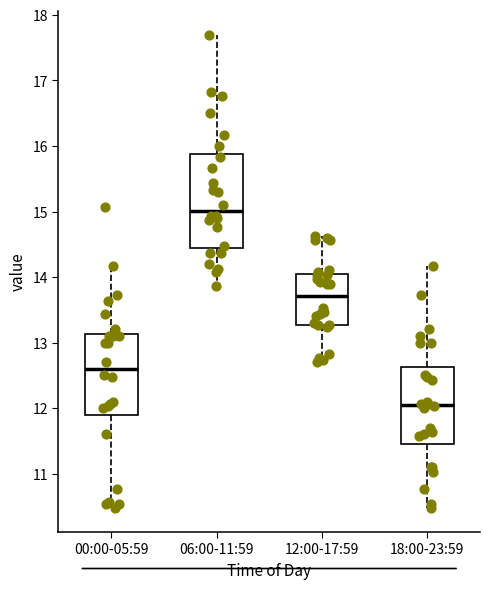

Reading left to right, transcribe this box plot: for each box, give where its median line is, the range the box spans, and where its two whiskers end, as read against the y-axis. The values are not printed on the chart, so give them approximately, as read against the axis.

00:00-05:59: median 12.6, box 11.9 to 13.1, whiskers 10.5 to 14.2
06:00-11:59: median 15.0, box 14.4 to 15.9, whiskers 13.9 to 17.7
12:00-17:59: median 13.7, box 13.3 to 14.0, whiskers 12.7 to 14.6
18:00-23:59: median 12.1, box 11.5 to 12.6, whiskers 10.5 to 14.2